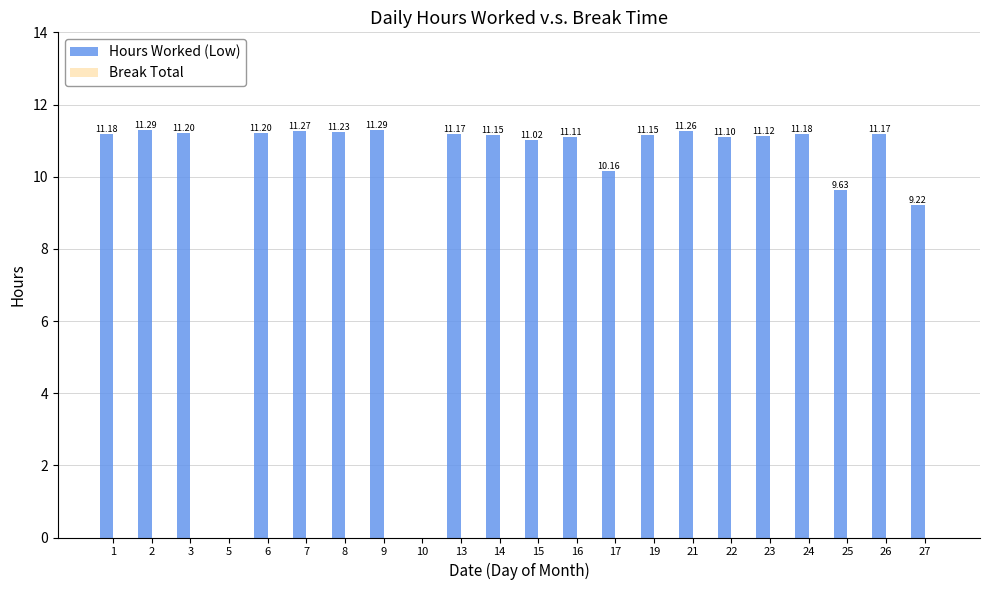

Which has a higher value, 22 or 8?

8